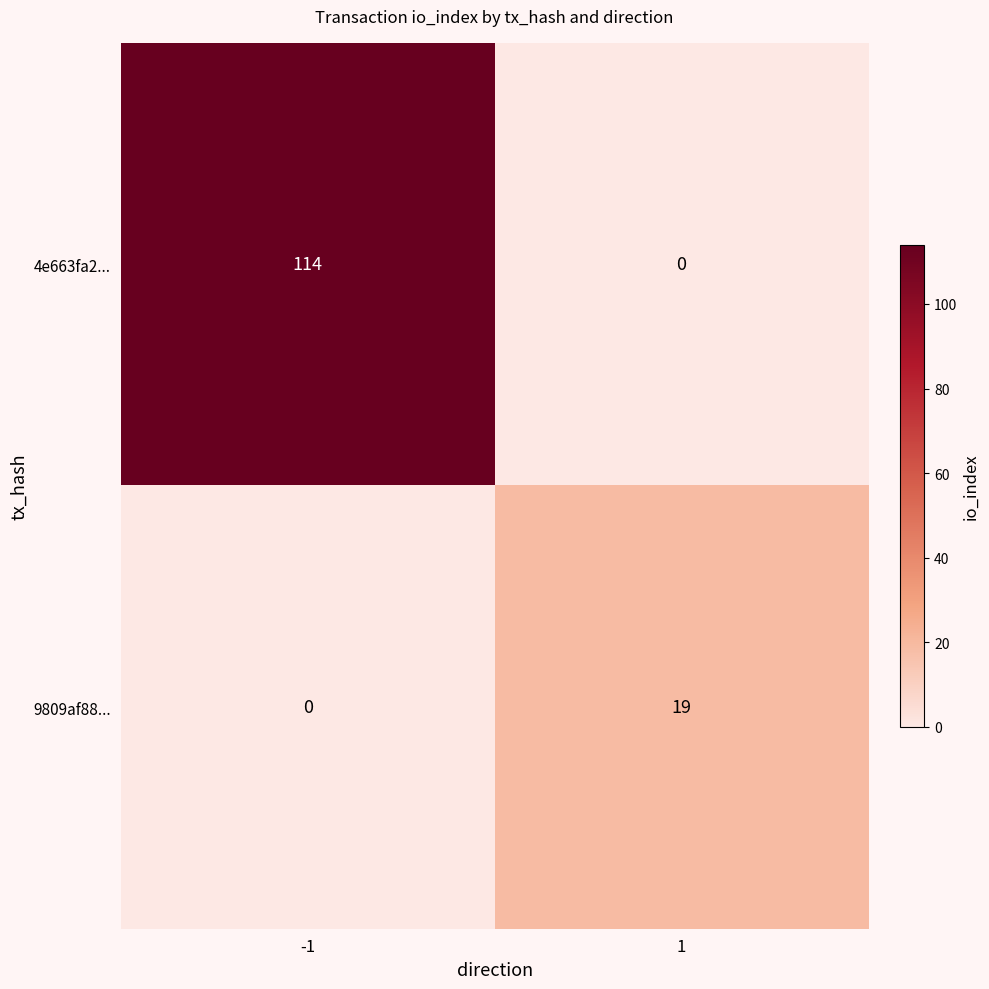

Is it true that 9809af88... equals 0 at -1?

True